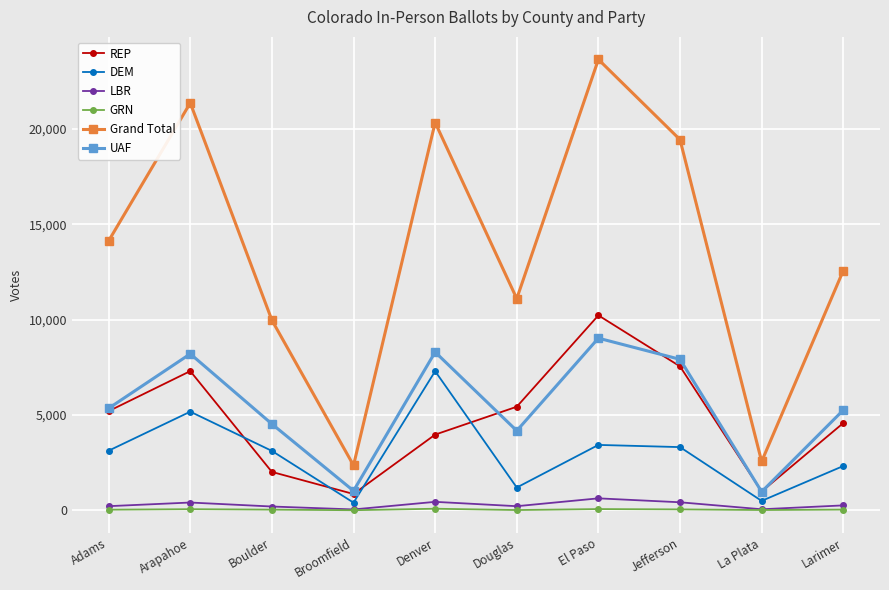

What is the difference between the UAF values at Adams and Jefferson?

2567